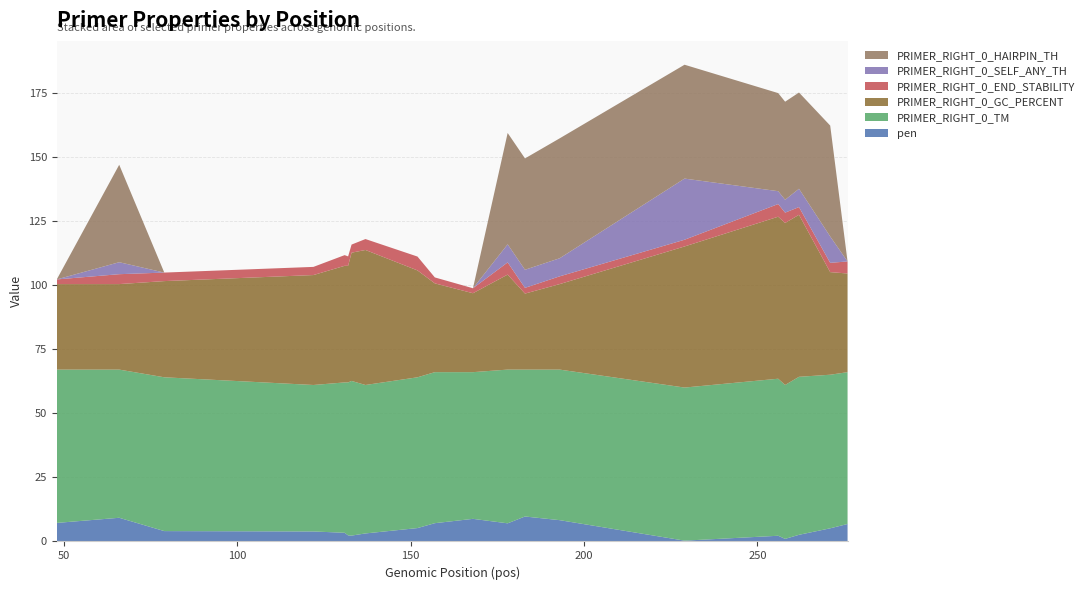

Reading left to right, what are all the values shown in this chart?

pen: 7.2	9.2	4.0	3.9	3.4	2.4	2.3	3.1	5.2	7.1	8.8	7.1	9.7	8.3	0.3	2.2	1.0	2.6	5.1	6.8
PRIMER_RIGHT_0_TM: 59.8	57.8	60.0	57.1	58.6	59.6	60.3	57.9	58.8	58.9	57.2	59.9	57.3	58.7	59.7	61.2	60.0	61.6	59.9	59.2
PRIMER_RIGHT_0_GC_PERCENT: 33.3	33.3	37.5	42.9	45.5	45.5	50.0	52.6	41.7	34.6	30.8	37.0	29.6	33.3	55.0	63.2	63.2	63.2	40.0	38.5
PRIMER_RIGHT_0_END_STABILITY: 1.8	3.9	3.3	3.2	4.2	3.7	3.2	4.3	5.4	2.3	1.9	4.8	2.2	3.0	2.6	4.9	4.0	3.0	3.6	4.7
PRIMER_RIGHT_0_SELF_ANY_TH: 0.0	4.7	0.0	0.0	0.0	0.0	0.0	0.0	0.0	0.0	0.0	7.0	7.0	7.0	23.8	5.0	5.0	7.1	10.3	0.0
PRIMER_RIGHT_0_HAIRPIN_TH: 0.0	38.0	0.0	0.0	0.0	0.0	0.0	0.0	0.0	0.0	0.0	43.4	43.4	46.8	44.4	38.2	38.2	37.5	43.2	0.0